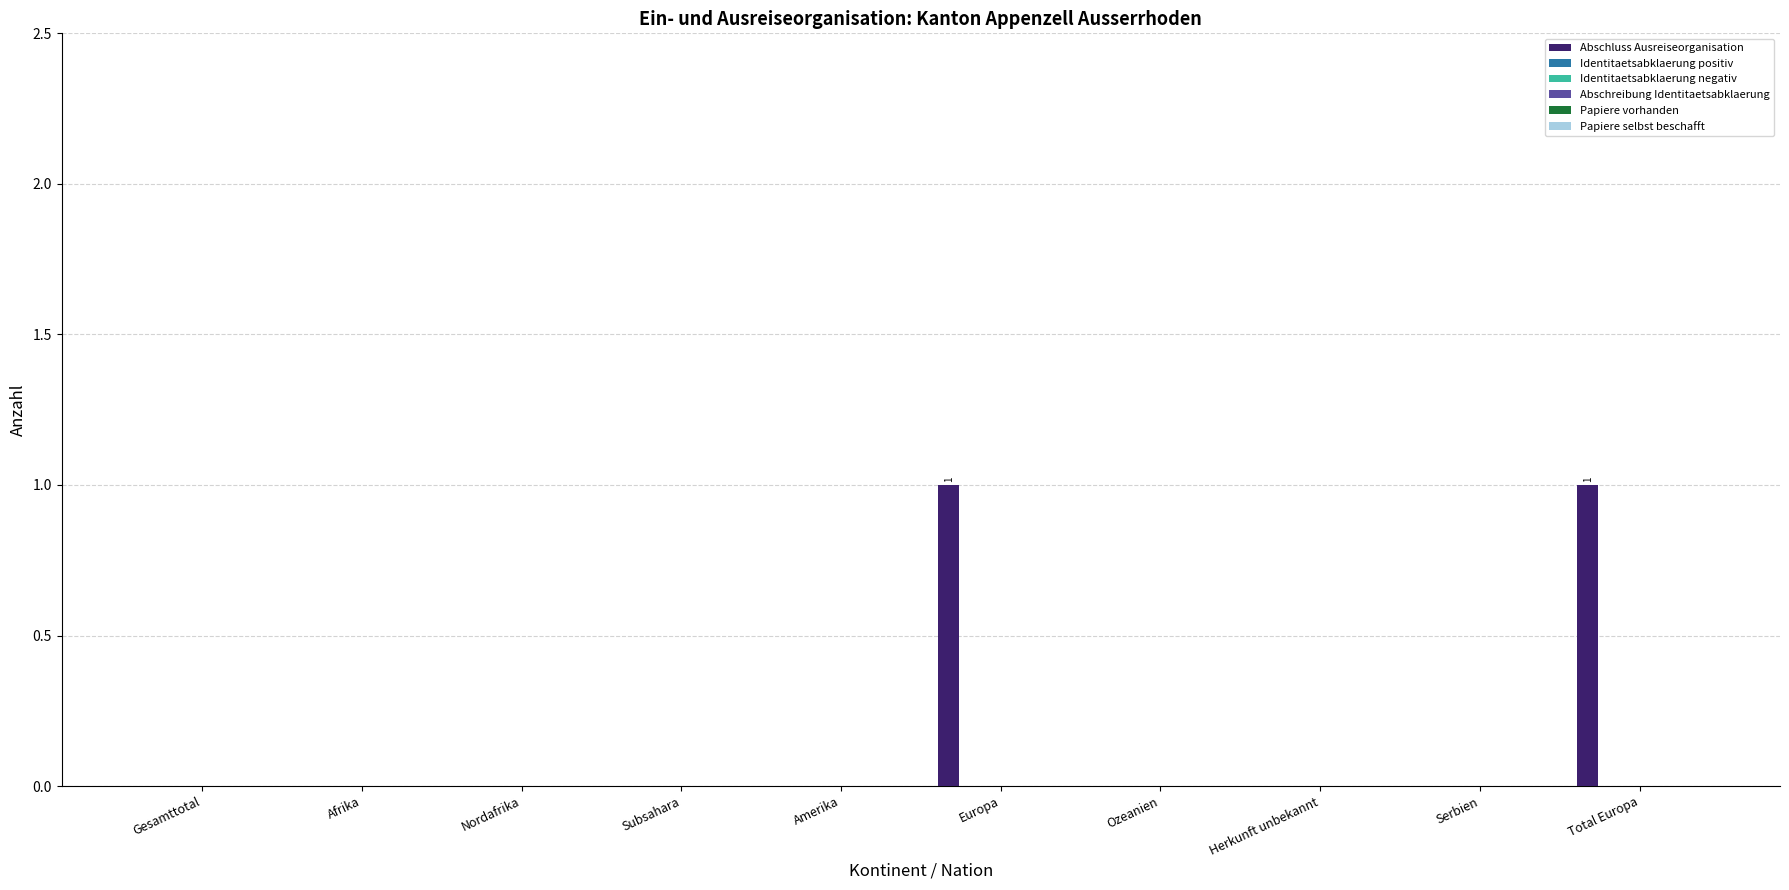

How many series are shown in this chart?

1